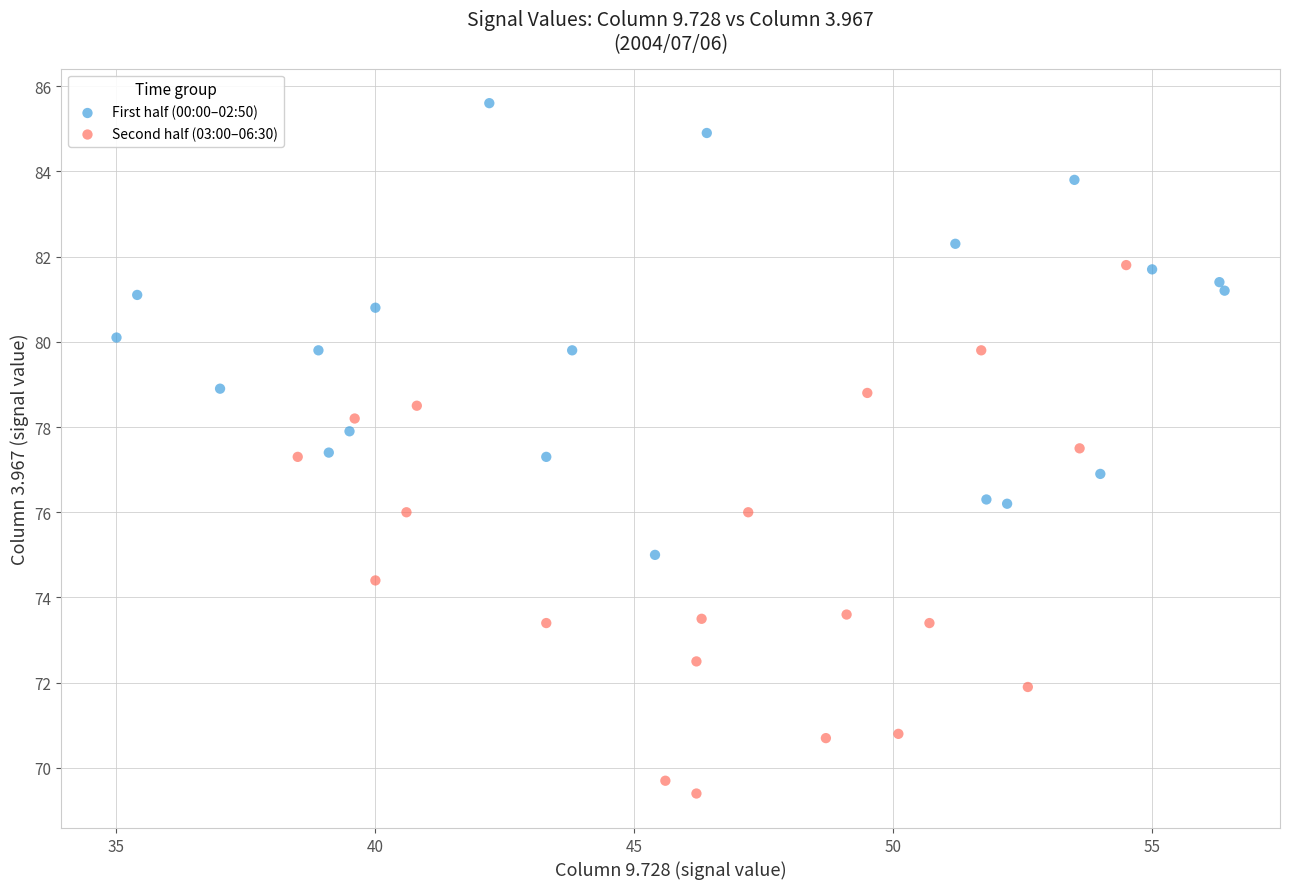

Which series reaches the maximum Y coordinate?

First half (00:00–02:50)